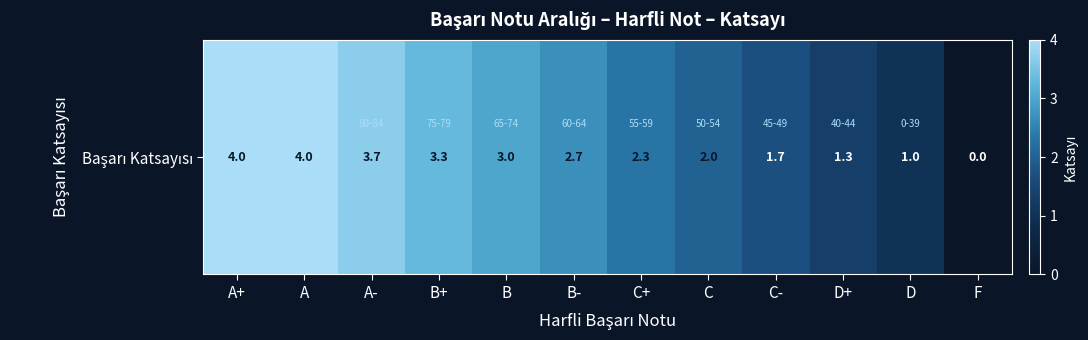

Which label corresponds to the smallest value in the chart?

F